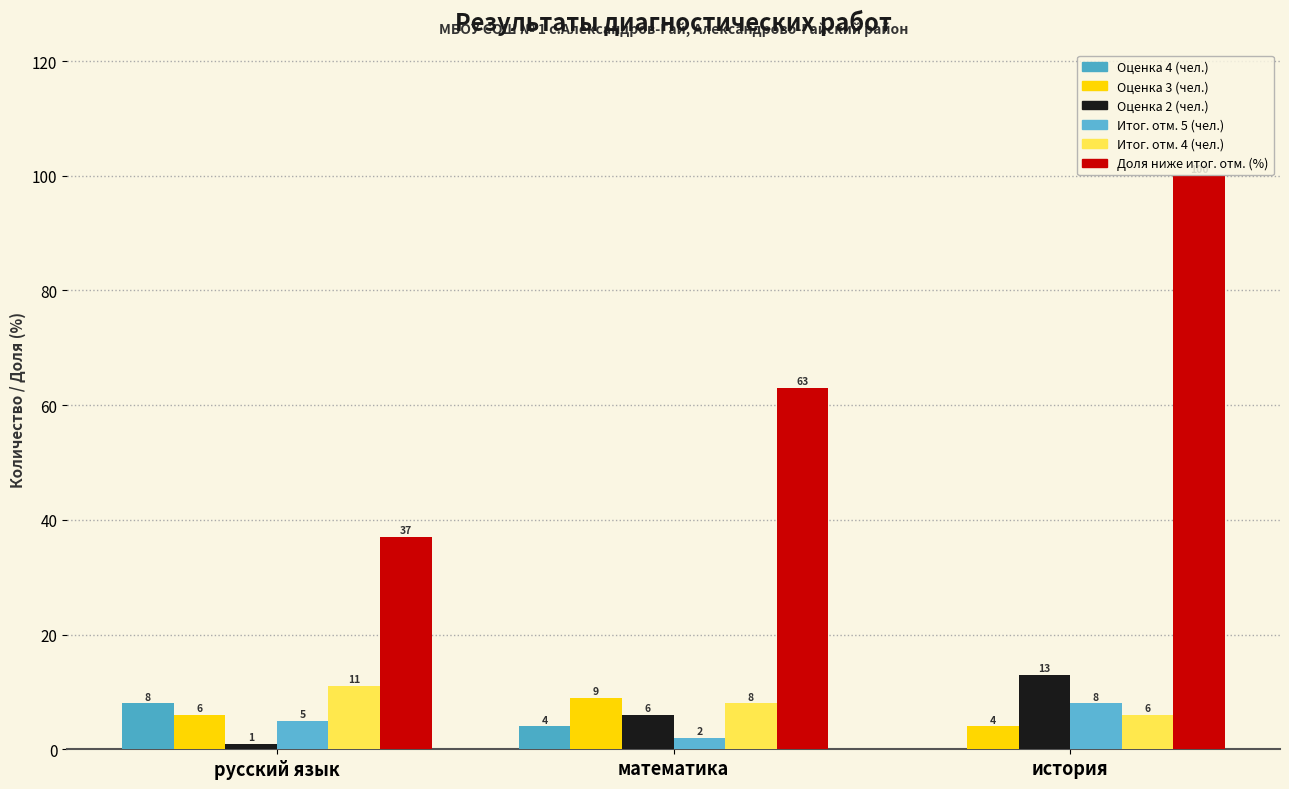

Does the chart contain stacked bars?

No